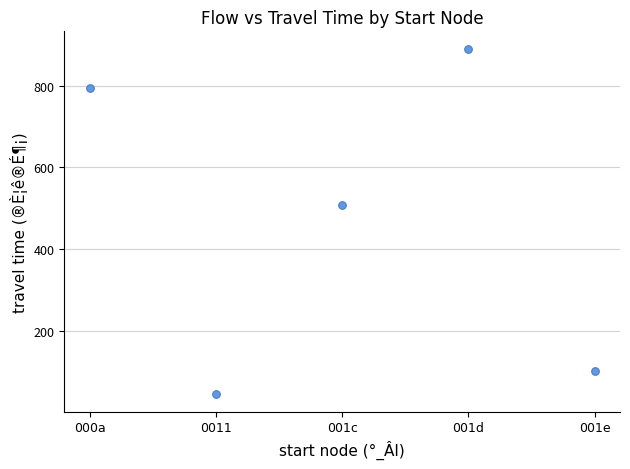

What Y value in the scatter plot is closest to 468?

509